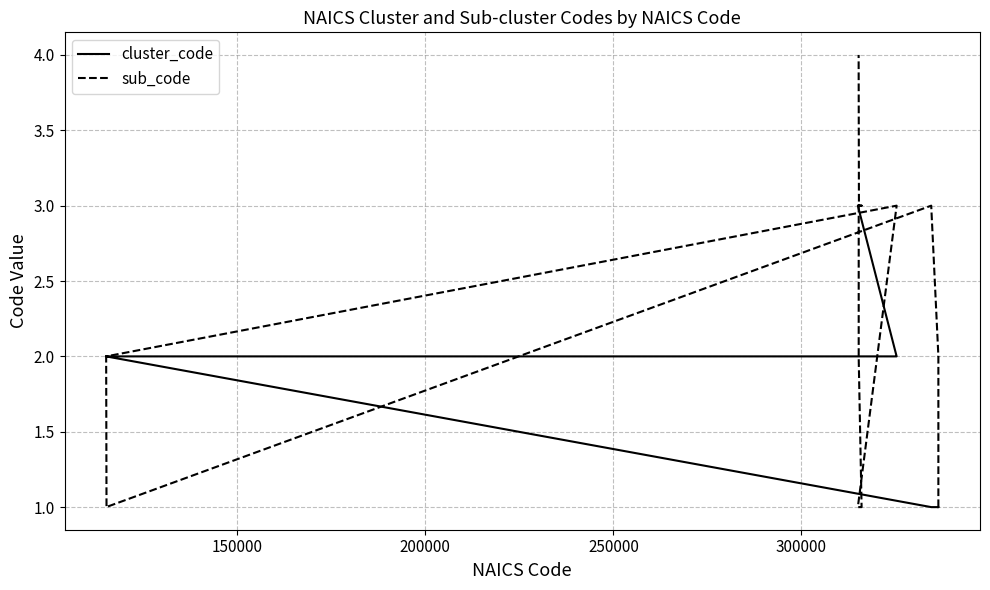

What is the lowest value of the cluster_code series?

1